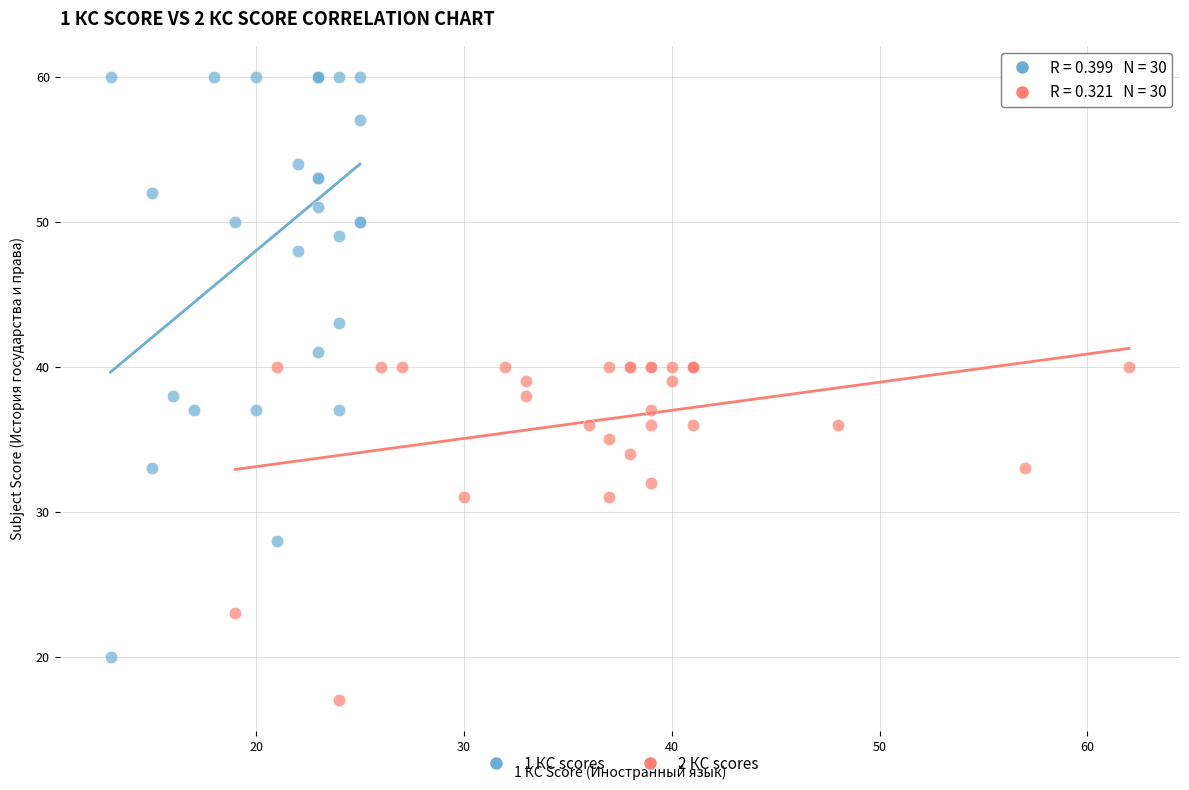

Which series has the widest spread of Y values?

1 КС scores